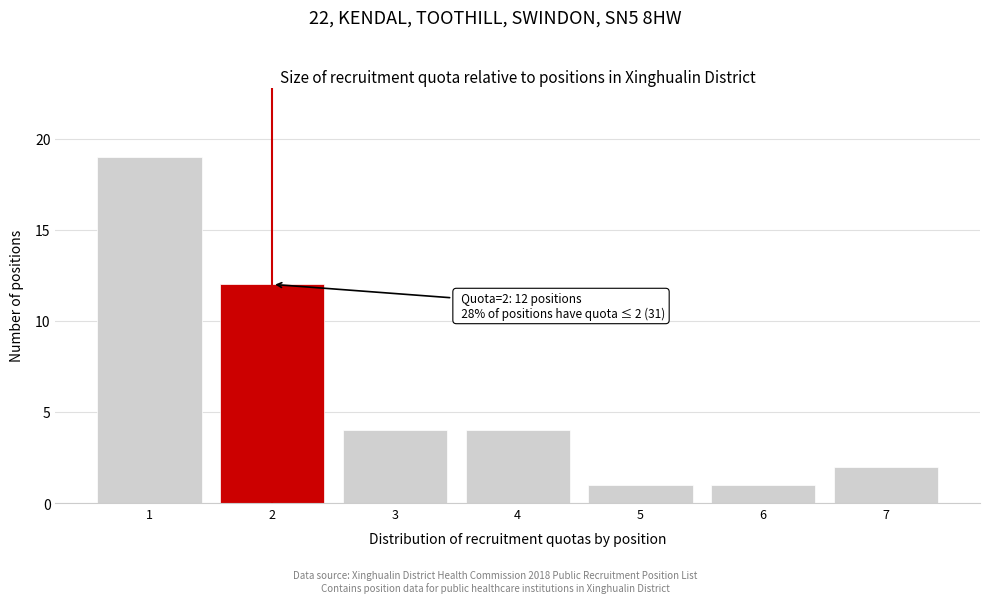

Reading left to right, transcribe all the data shown in this chart.

1=19	2=12	3=4	4=4	5=1	6=1	7=2